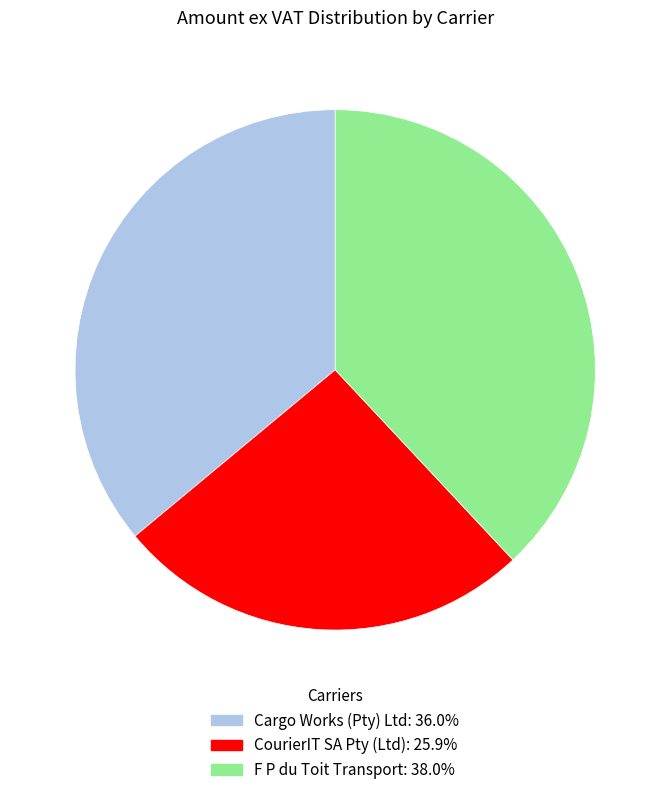

The Cargo Works (Pty) Ltd slice represents 21% of the pie. True or false?

False